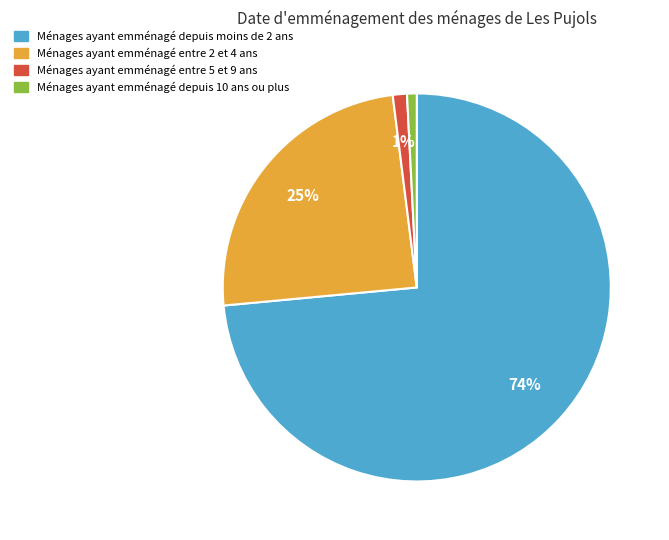

Does any single category account for the majority?

Yes